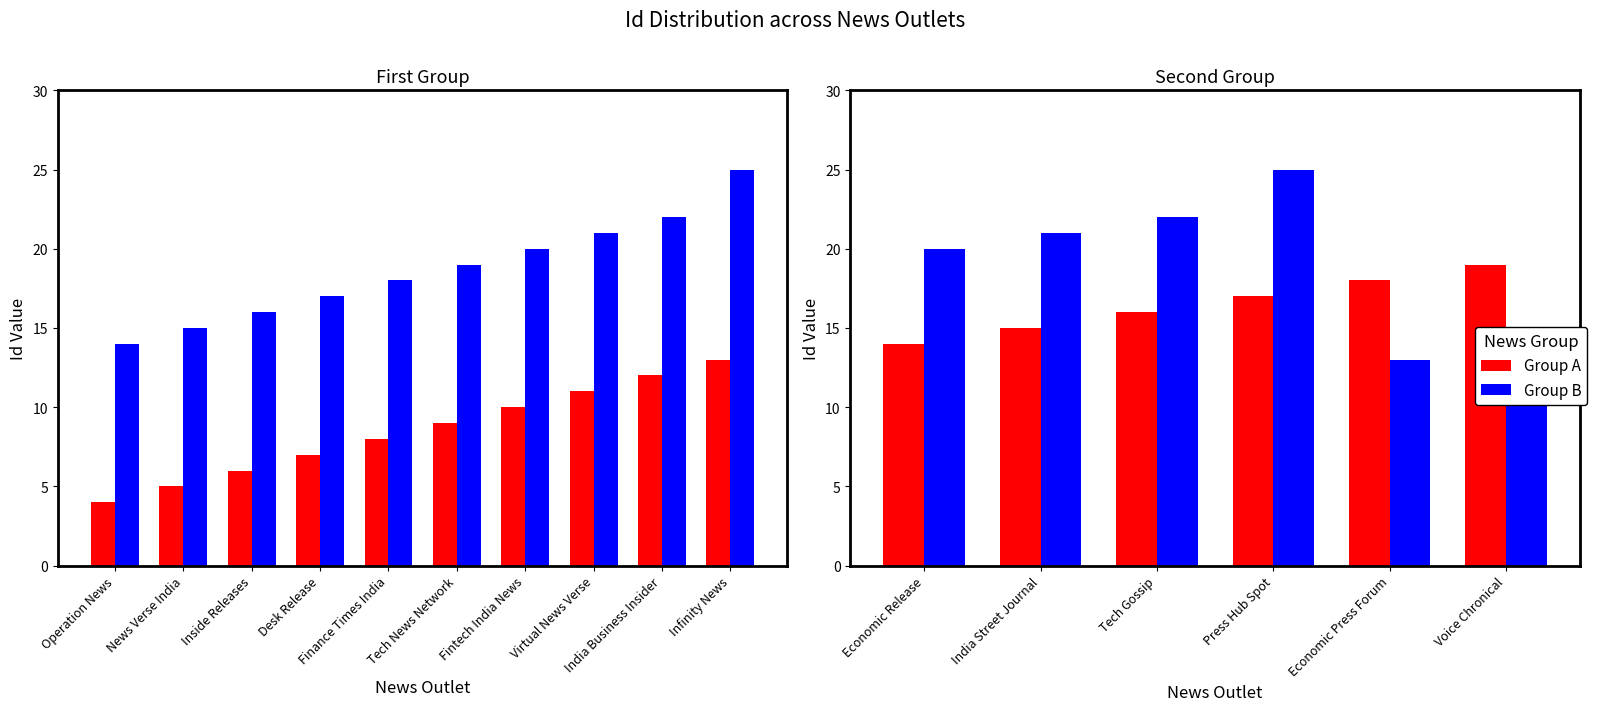

What is the difference between the maximum and minimum values in the Group A series?

5